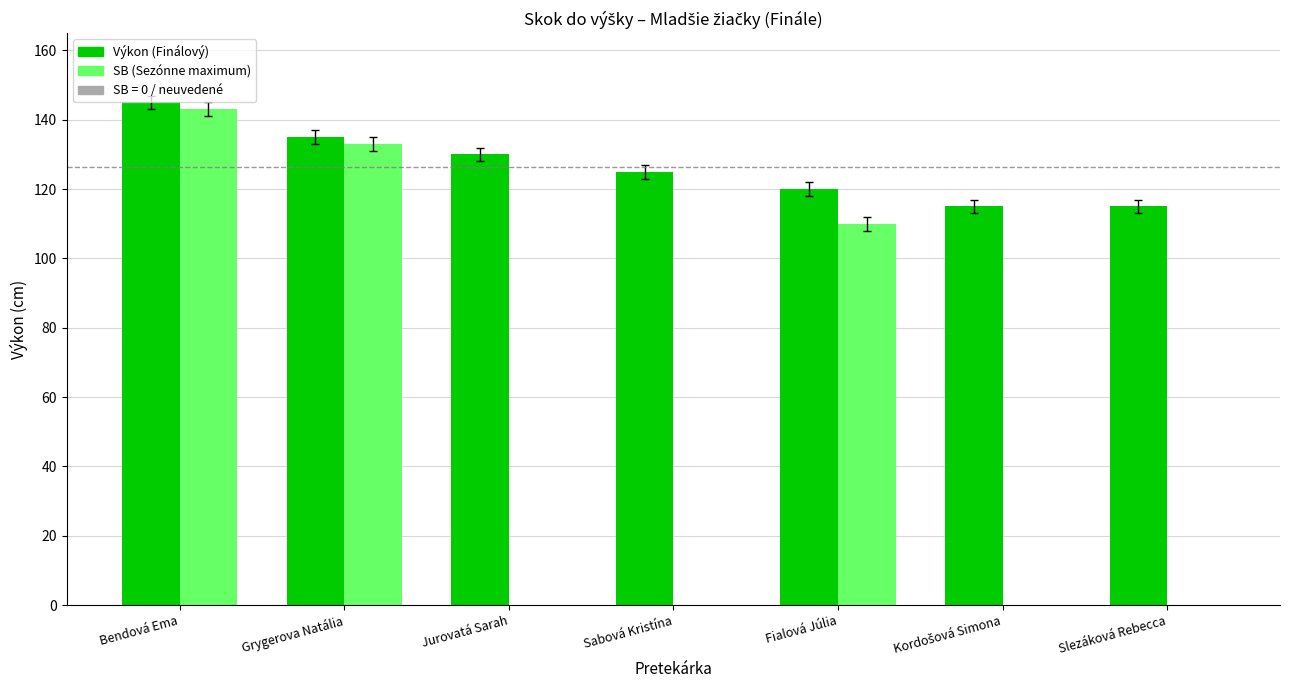

How many data points does each series have?

7